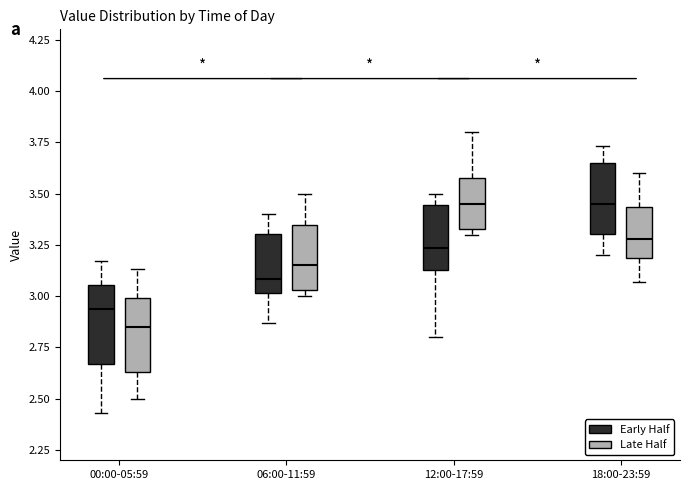

Where does the upper whisker of the box for 12:00-17:59 (Late Half) end on the y-axis? The values are not printed on the chart, so give them approximately, as read against the axis.

3.80